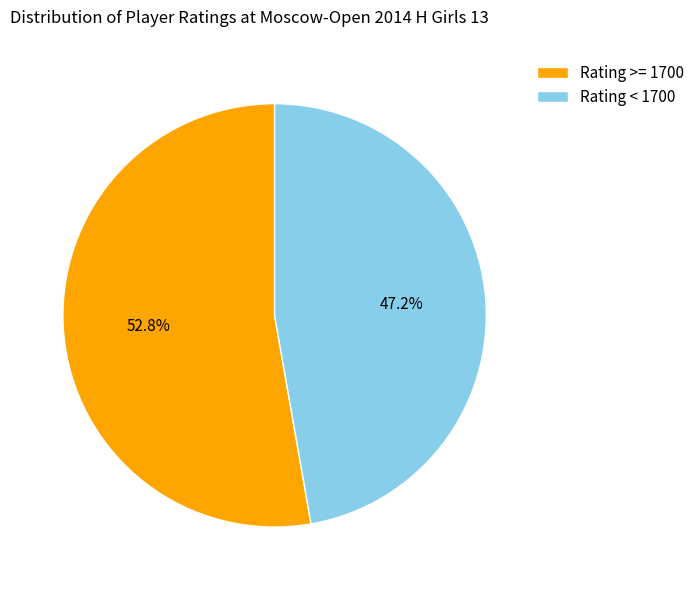

What is the smallest slice in the pie chart?

Rating < 1700